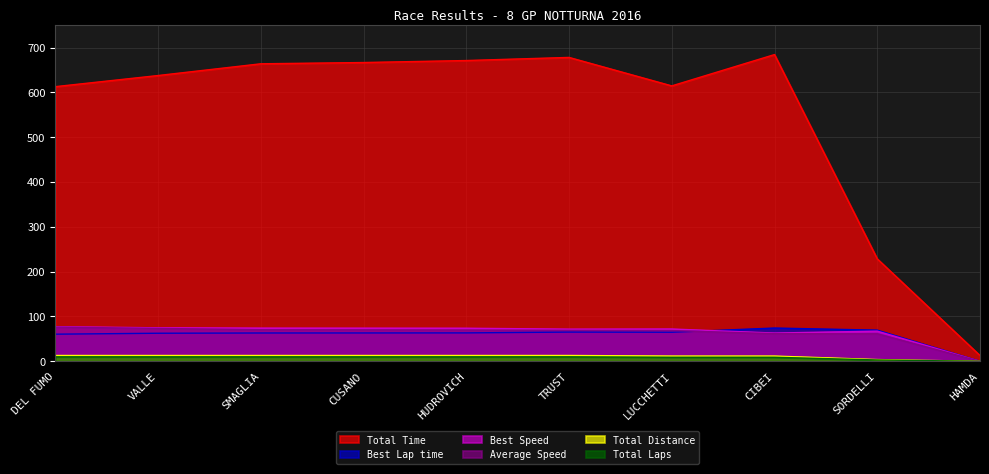

True or false: Total Laps and Total Distance intersect in this chart.

False